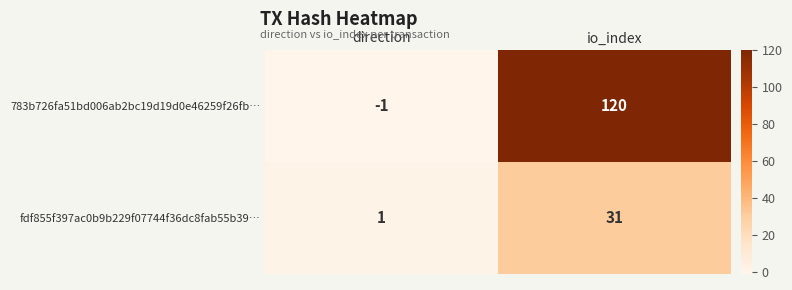

What is the average value of the fdf855f397ac0b9b229f07744f36dc8fab55b39… series?

16